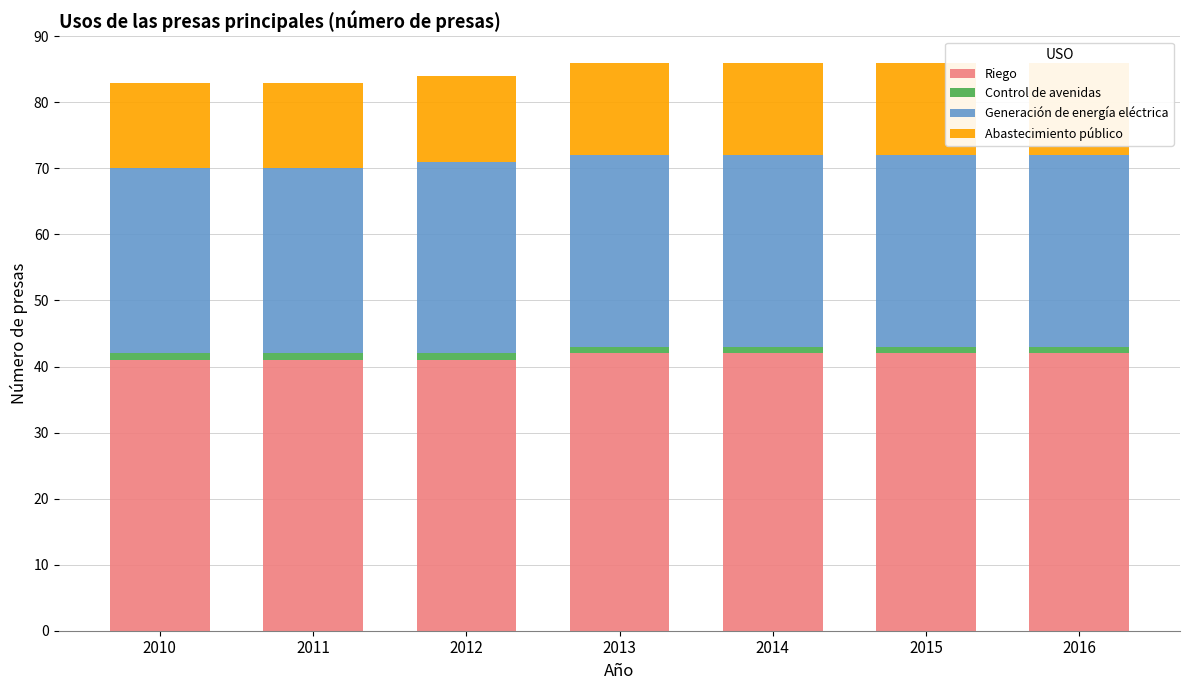

True or false: Riego has a value of 60 at 2011.

False